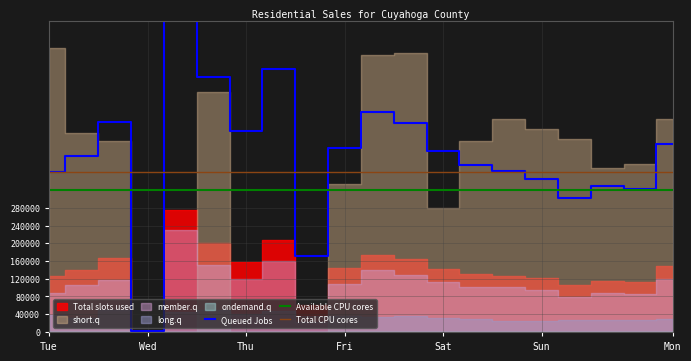

True or false: ondemand.q and member.q intersect in this chart.

False